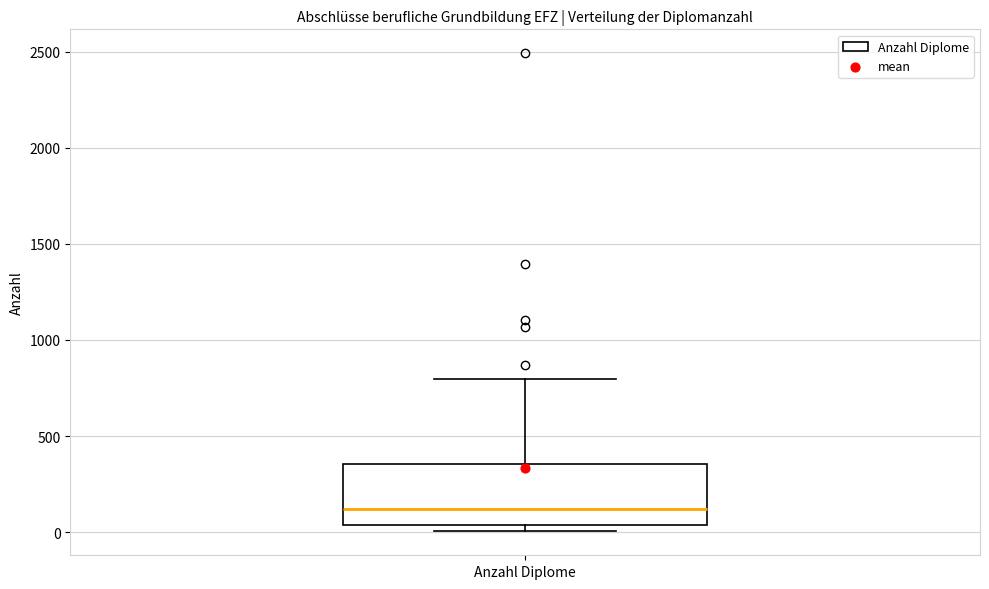

Where is the upper edge of the box for Anzahl Diplome on the y-axis? The values are not printed on the chart, so give them approximately, as read against the axis.

350